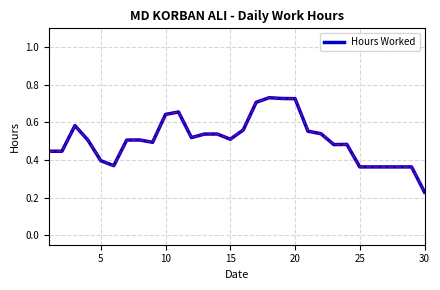

Where is the data nearest to the value 0?

30